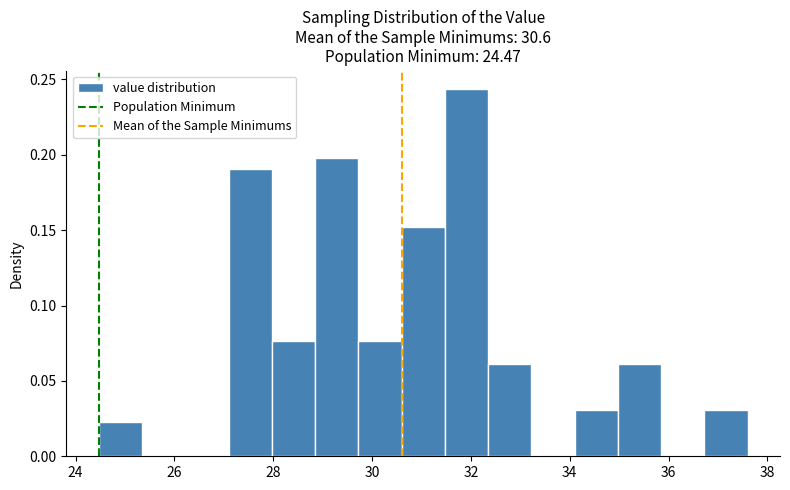

Reading left to right, transcribe this chart: for each bar, give the range it covers on the x-axis and its height. Neither the bar edges nor the heights are printed on the chart, so give them approximately, as read against the axes.

24.4 to 25.4: 0.025
25.4 to 26.2: 0
26.2 to 27.0: 0
27.0 to 28.0: 0.190
28.0 to 28.8: 0.075
28.8 to 29.8: 0.200
29.8 to 30.6: 0.075
30.6 to 31.4: 0.150
31.4 to 32.4: 0.245
32.4 to 33.2: 0.060
33.2 to 34.0: 0
34.0 to 35.0: 0.030
35.0 to 35.8: 0.060
35.8 to 36.8: 0
36.8 to 37.6: 0.030